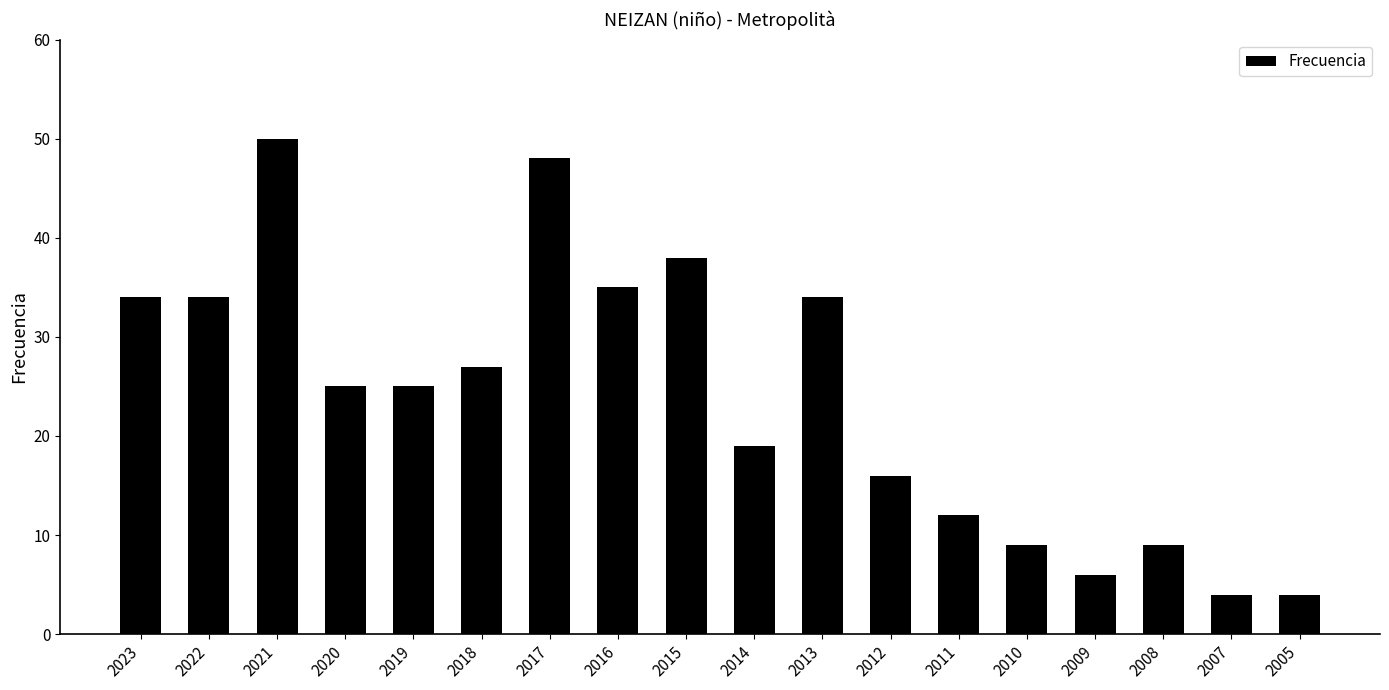

What is the sum of all values?

429